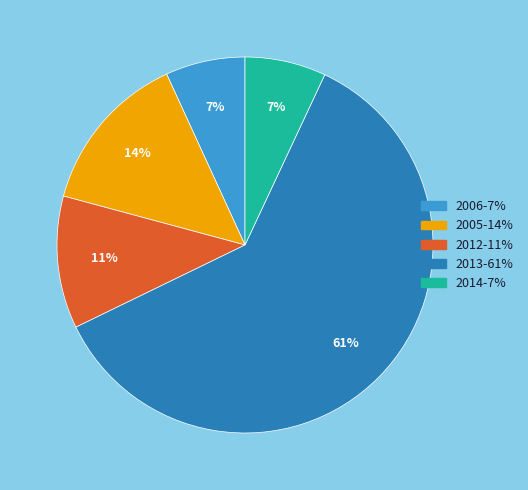

Is there any slice that represents more than half of the pie?

Yes